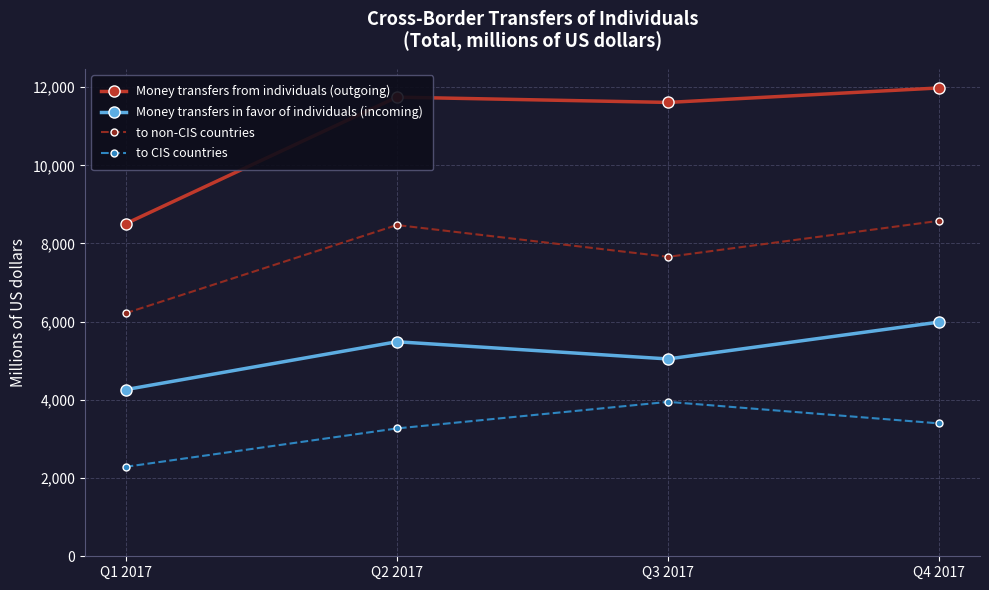

What is the label of the 3rd point from the left?

Q3 2017